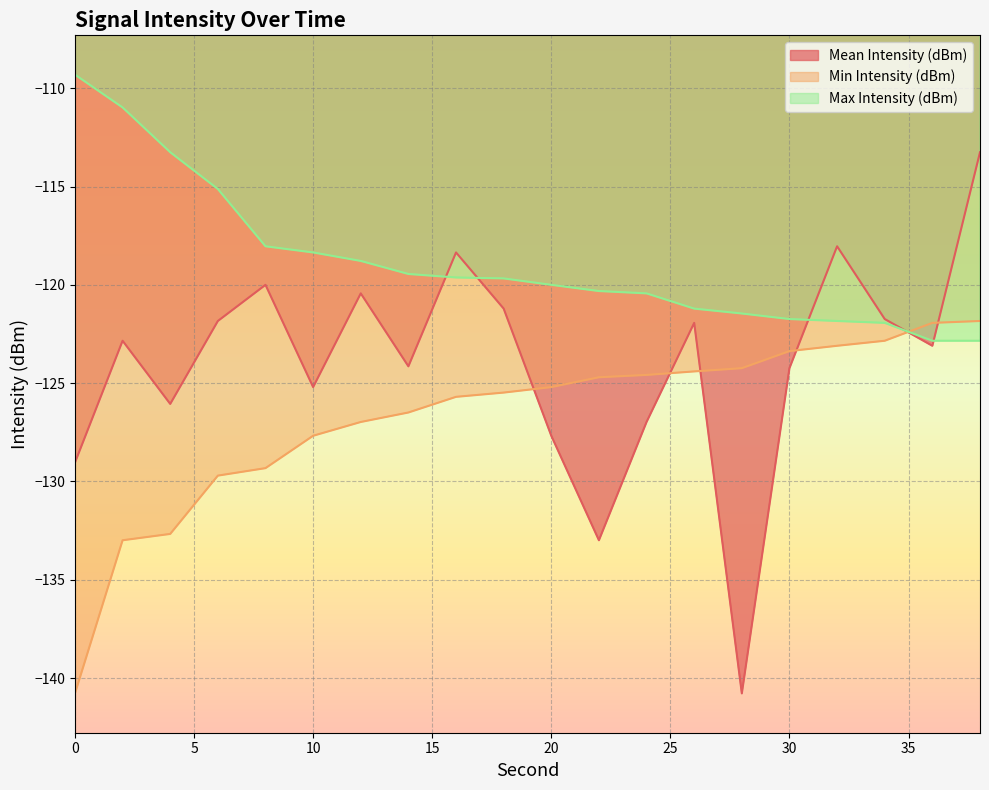

Reading left to right, extract all data points from this chart.

Mean Intensity (dBm): -129.0	-122.8	-126.1	-121.8	-120.0	-125.2	-120.4	-124.1	-118.4	-121.2	-127.7	-133.0	-127.0	-121.9	-140.8	-124.2	-118.0	-121.7	-123.1	-113.3
Min Intensity (dBm): -140.8	-133.0	-132.7	-129.7	-129.3	-127.7	-127.0	-126.5	-125.7	-125.5	-125.2	-124.7	-124.6	-124.4	-124.2	-123.4	-123.1	-122.8	-121.9	-121.8
Max Intensity (dBm): -109.3	-111.0	-113.3	-115.1	-118.0	-118.4	-118.8	-119.4	-119.6	-119.7	-120.0	-120.3	-120.4	-121.2	-121.5	-121.7	-121.8	-121.9	-122.8	-122.8